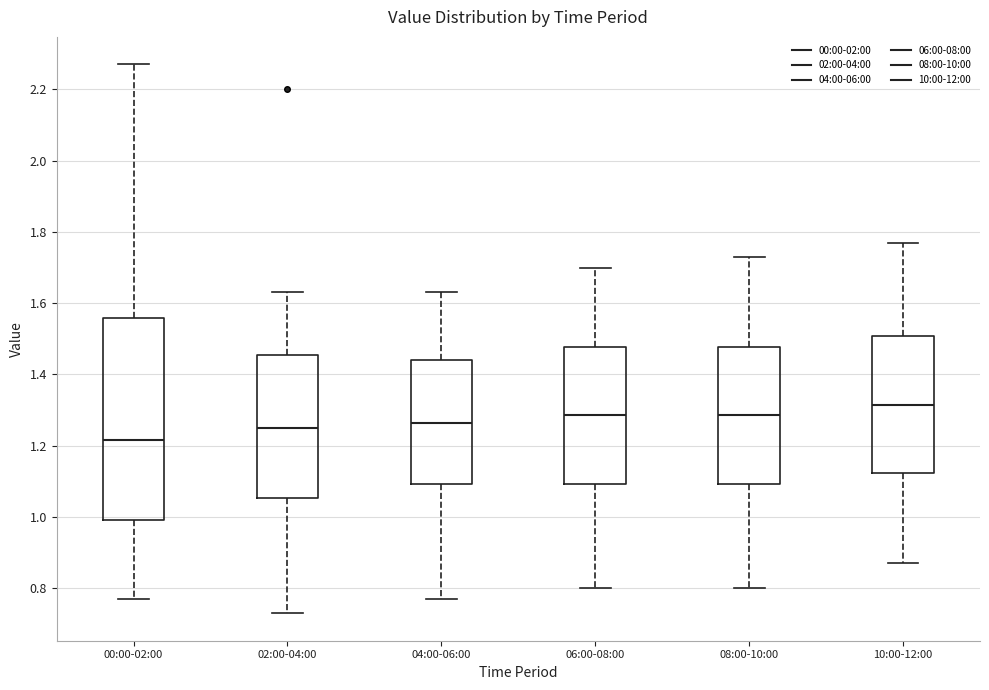

Which box is the tallest, from its lower edge to its upper edge?

00:00-02:00